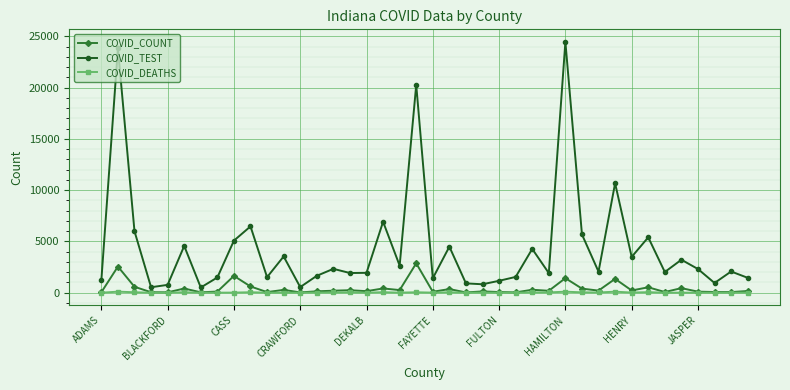

List the series in order of their peak value, lowest first.

COVID_DEATHS, COVID_COUNT, COVID_TEST